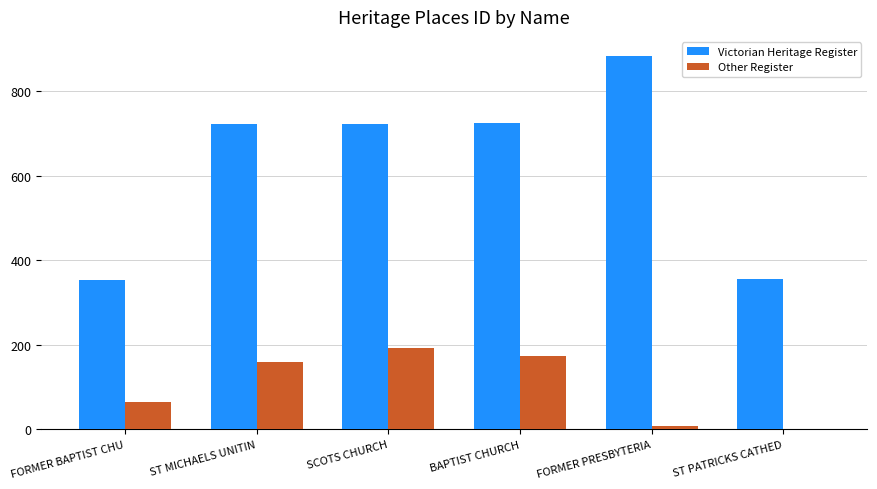

Which series has the largest total across all categories?

Victorian Heritage Register